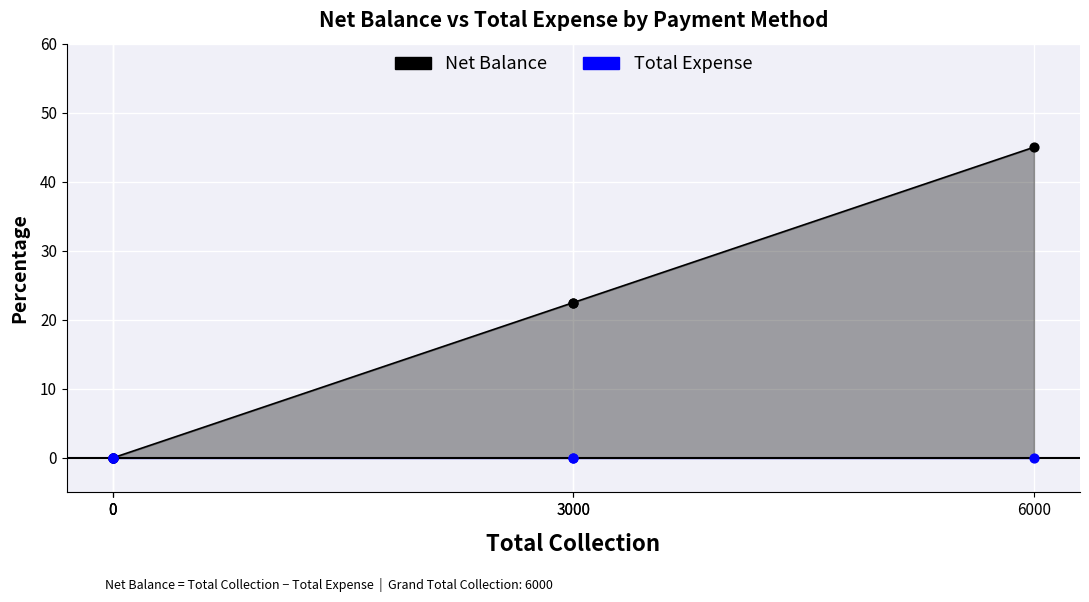

Which series has the largest total across all categories?

Net Balance